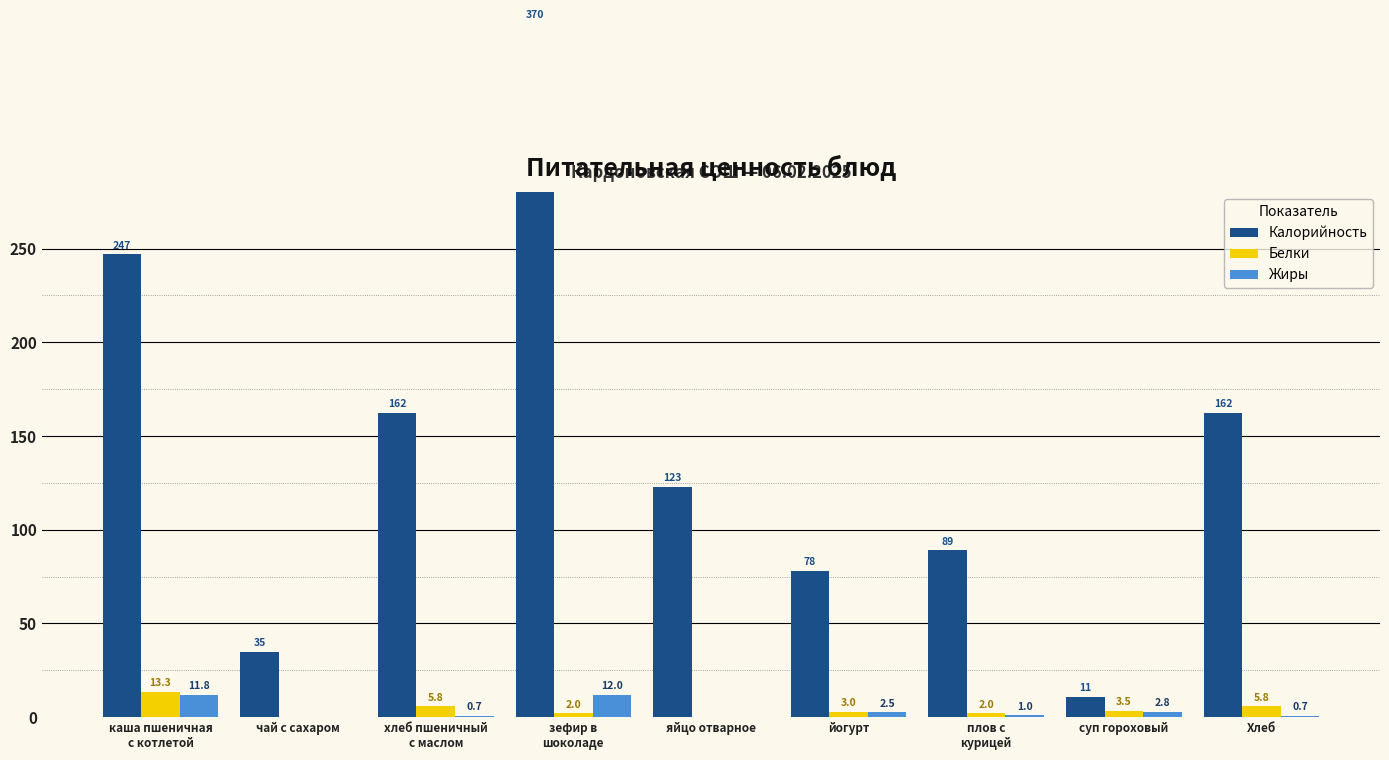

What is the difference between the maximum and minimum values in the Жиры series?

12.0